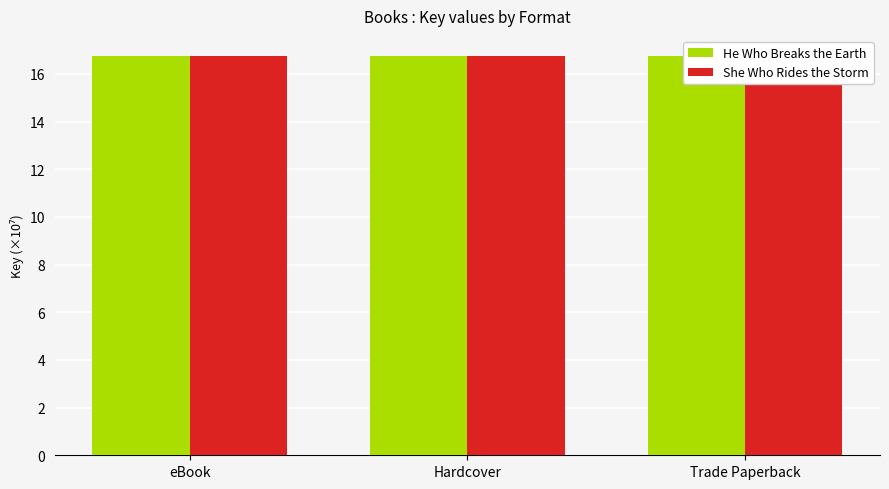

Rank the series by their average value, from highest to lowest.

He Who Breaks the Earth, She Who Rides the Storm